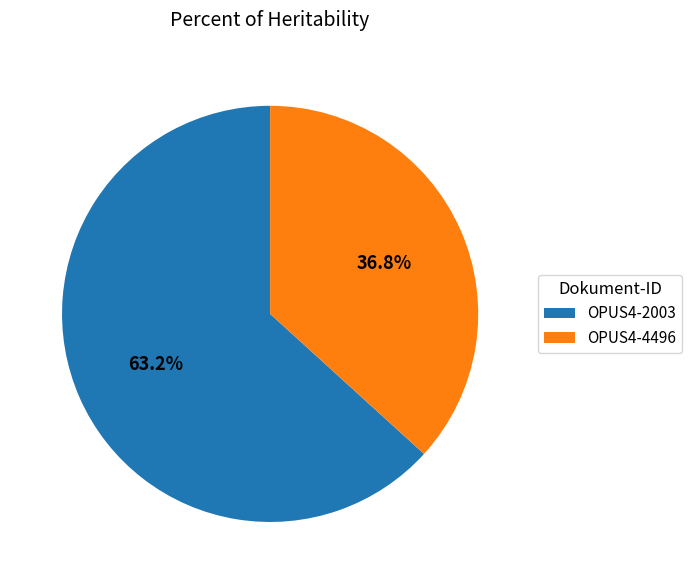

Rank the categories by value from lowest to highest.

OPUS4-4496, OPUS4-2003